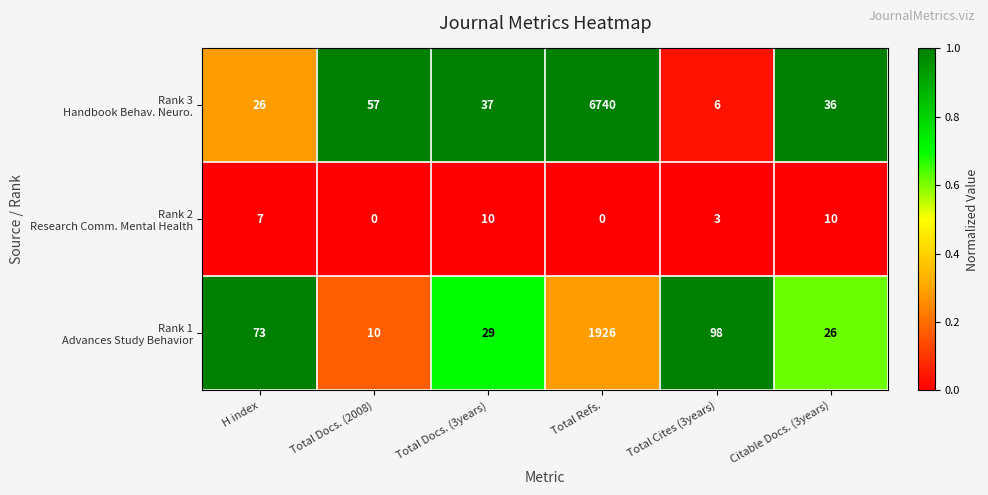

What is the difference between the highest and lowest values at H index?

66